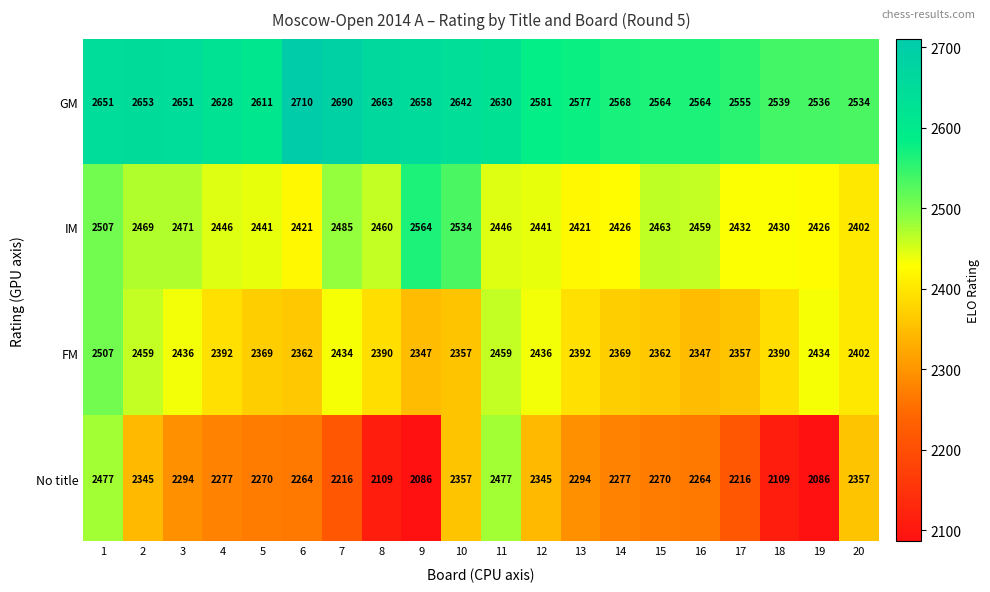

Rank the series by their average value, from highest to lowest.

GM, IM, FM, No title